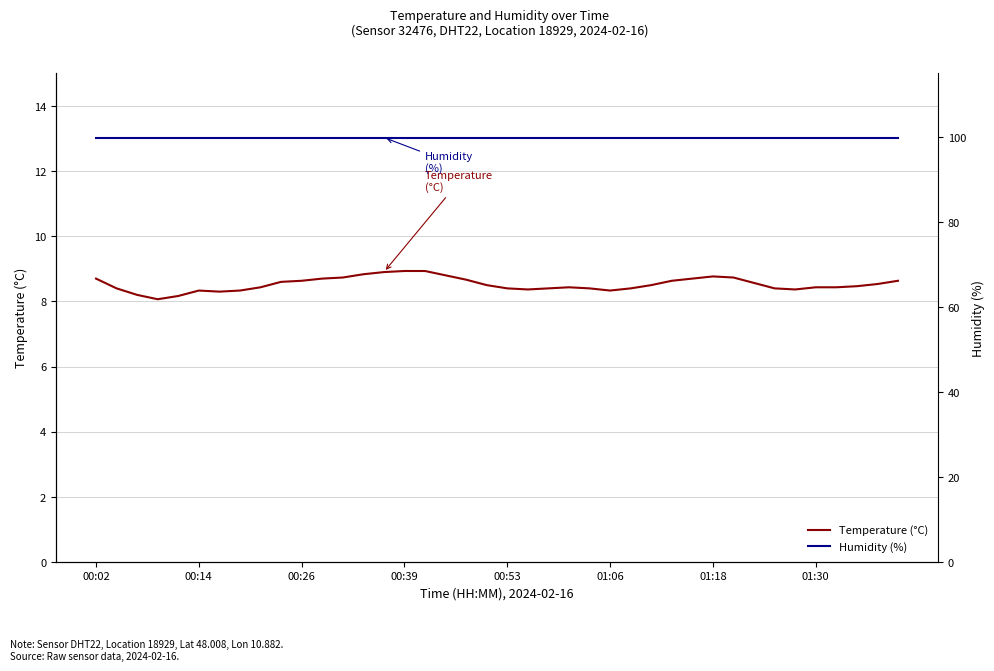

What is the sum of the Humidity (%) values at 19 and 38?

199.8